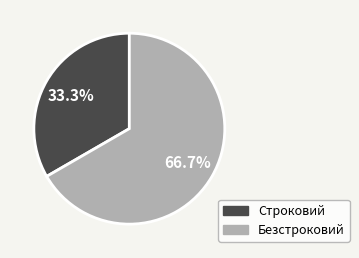

To the nearest percent, what is the difference between the Безстроковий and Строковий slice percentages?

33%